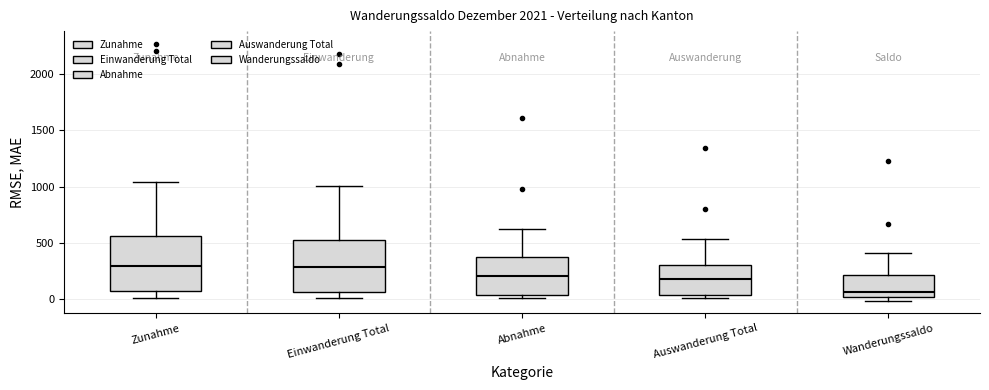

Which box has the lowest median line?

Wanderungssaldo